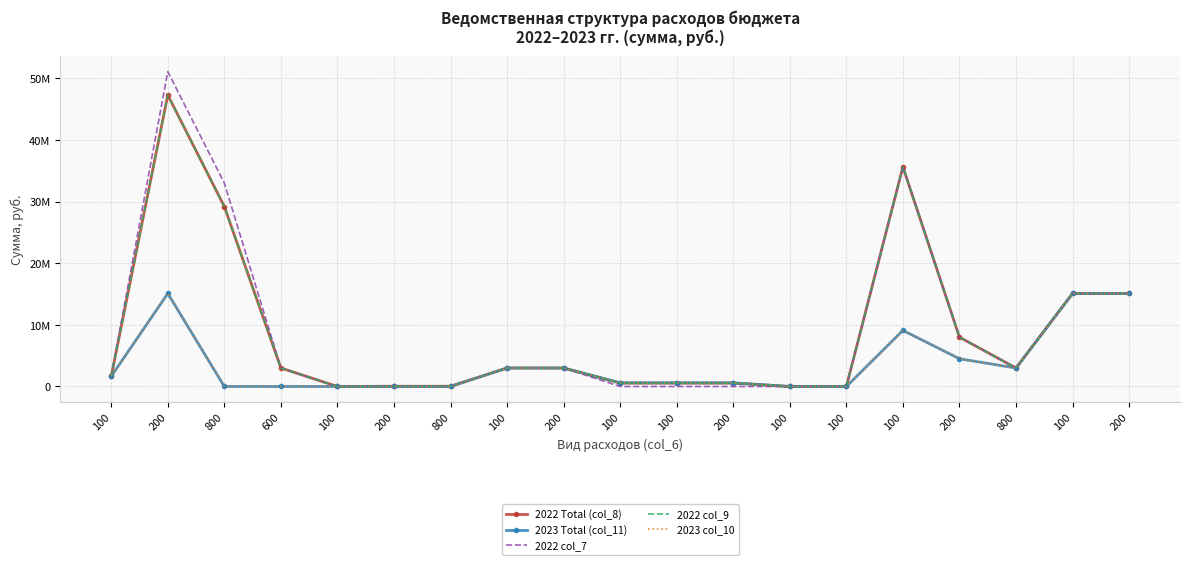

True or false: 2022 col_9 and 2022 Total (col_8) intersect in this chart.

False